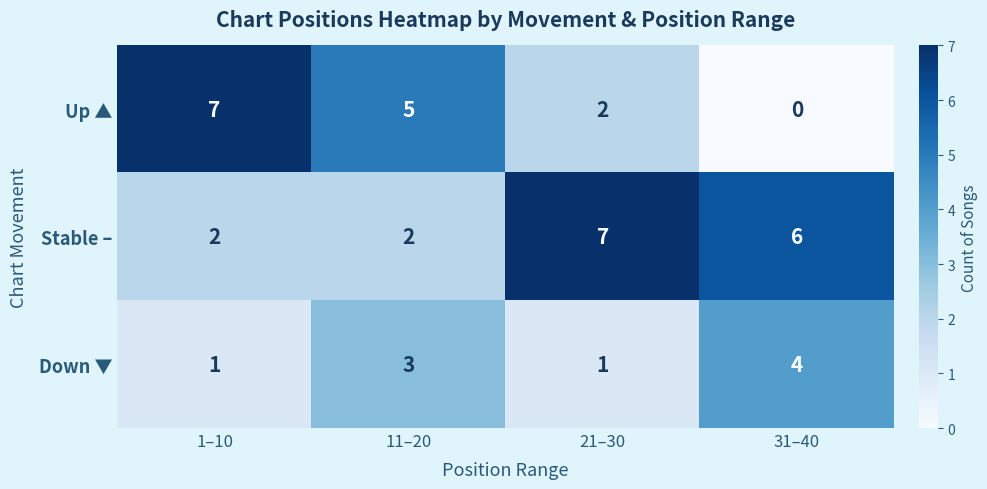

Which series has the largest total across all categories?

Stable –